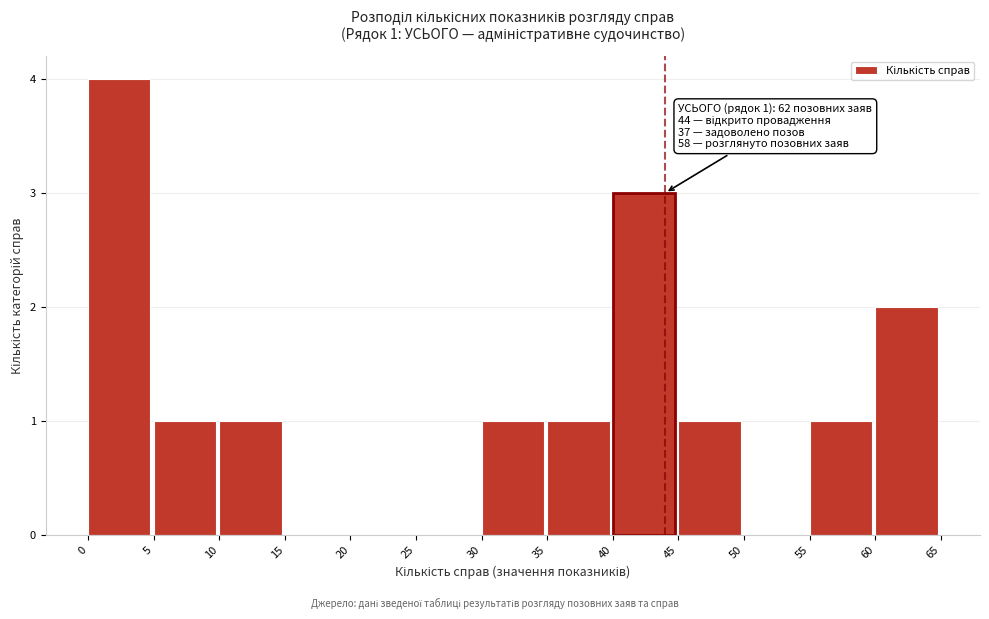

Which range on the x-axis has the tallest bar?

0 to 5